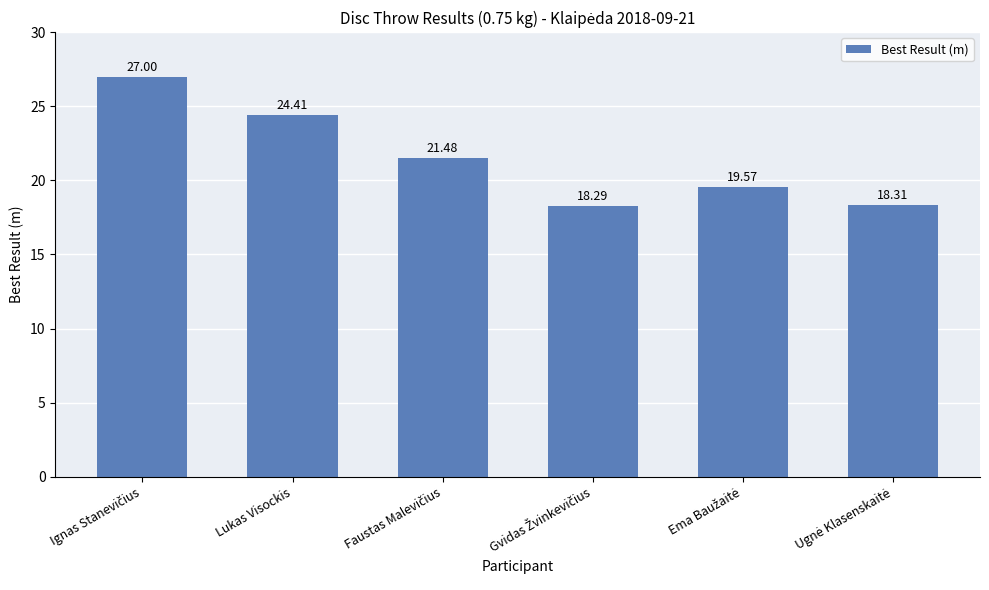

Does the chart contain any negative values?

No